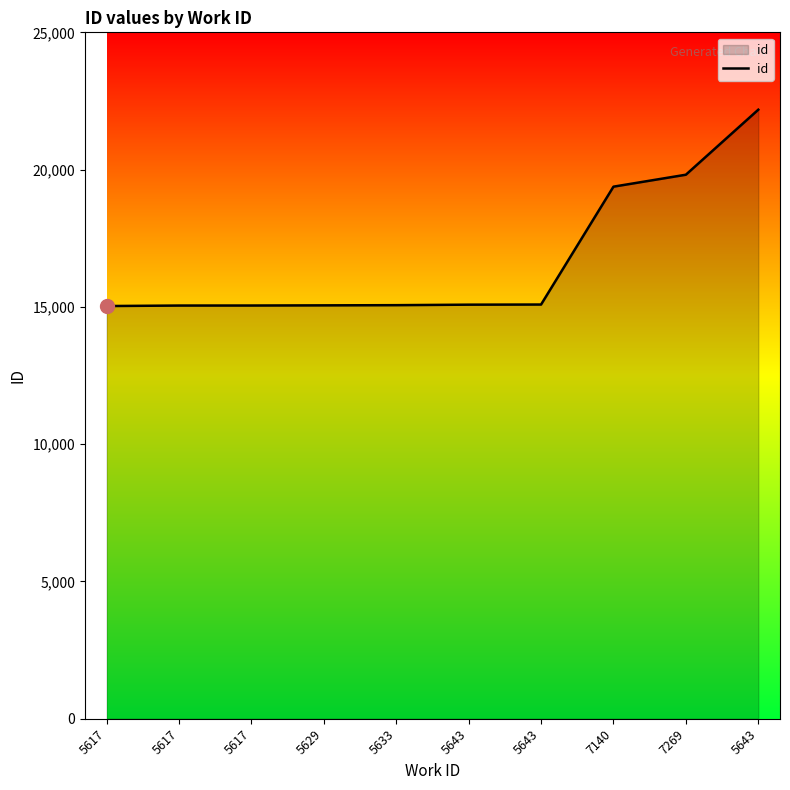

What is the average value?

16679